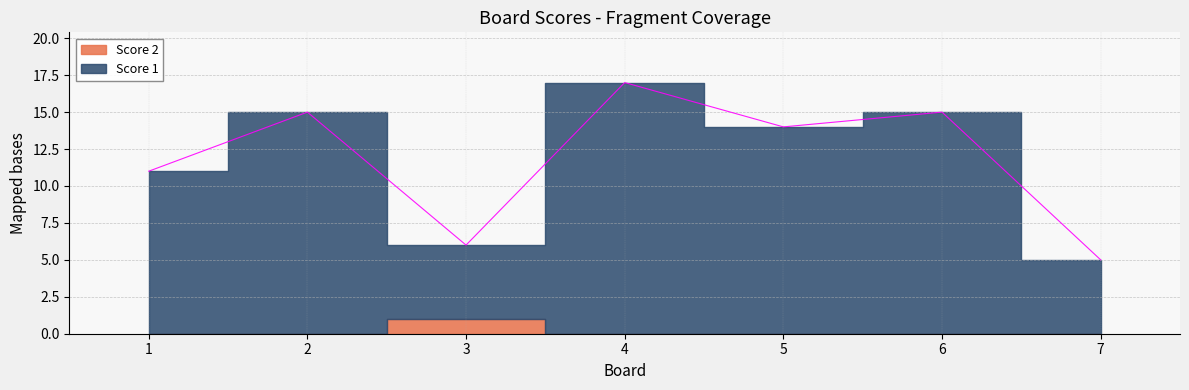

How many lines are shown in the chart?

1